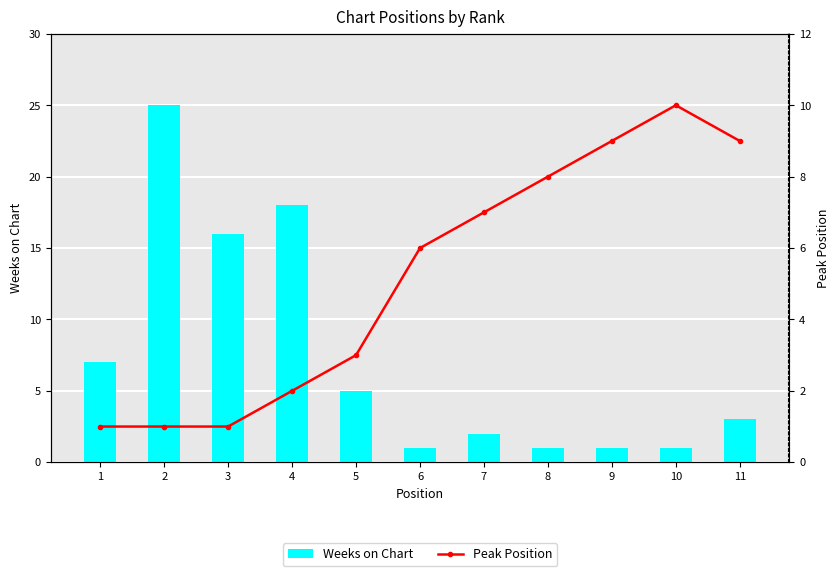

At 2, list the series in order from largest to smallest.

Weeks on Chart, Peak Position